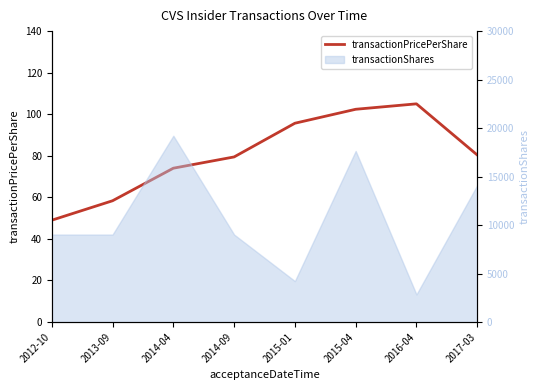

True or false: there are more than 1 points higher than both neighbors.

False